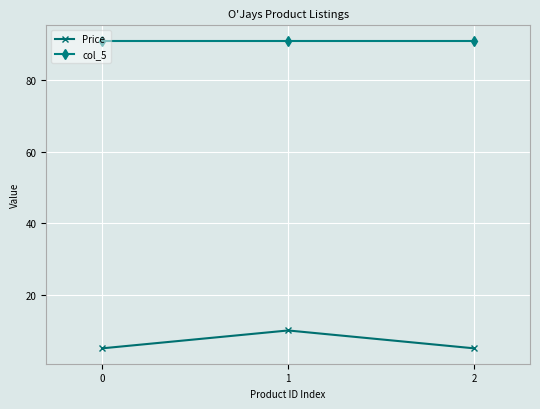

What is the sum of all col_5 values?

273.0